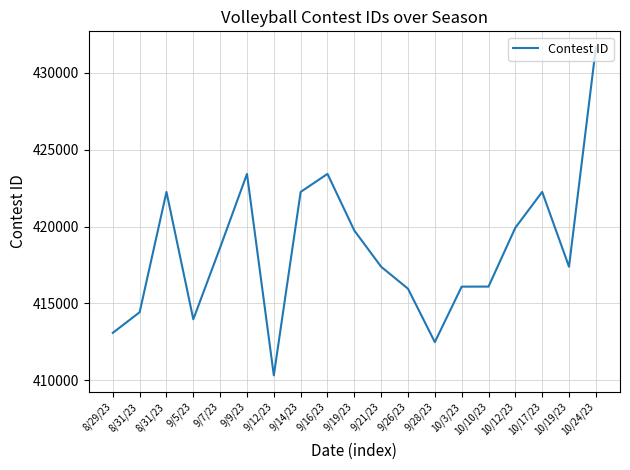

Reading left to right, list all the values displayed in this chart.

413073	414415	422252	413956	418631	423425	410303	422253	423426	419738	417377	415947	412469	416082	416085	419921	422254	417381	431646